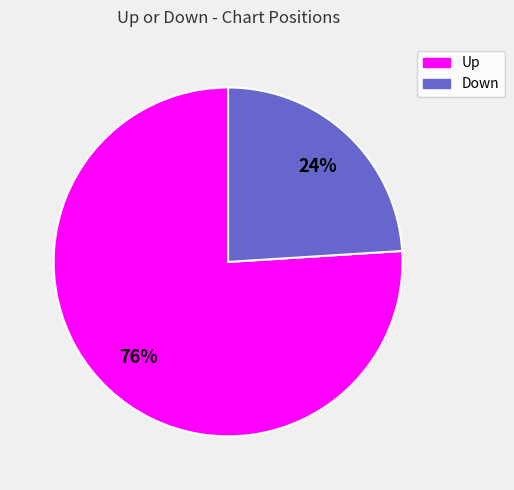

Is there a majority slice in this chart?

Yes